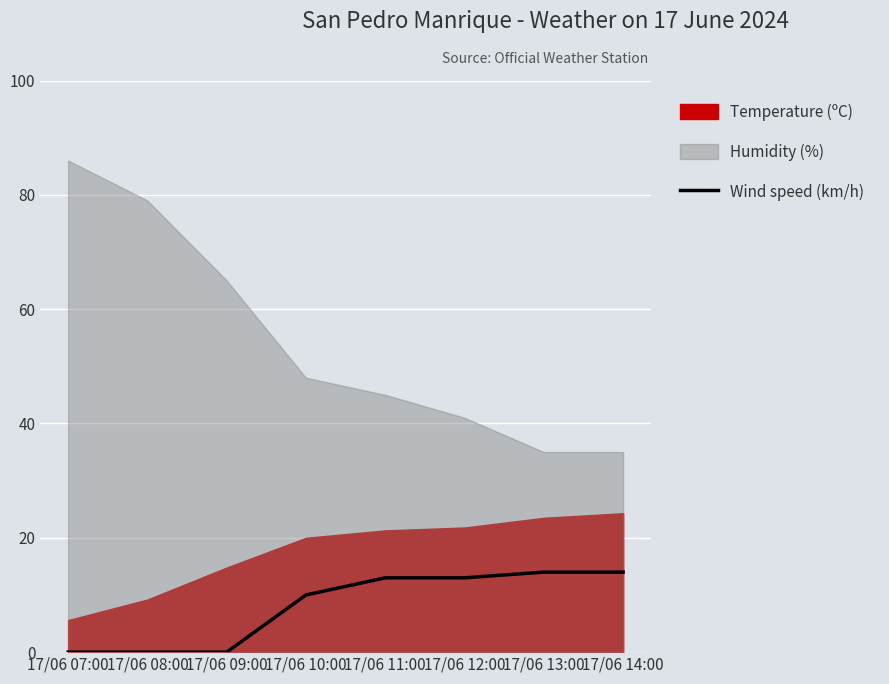

Which category has the lowest value across all series?

17/06 07:00